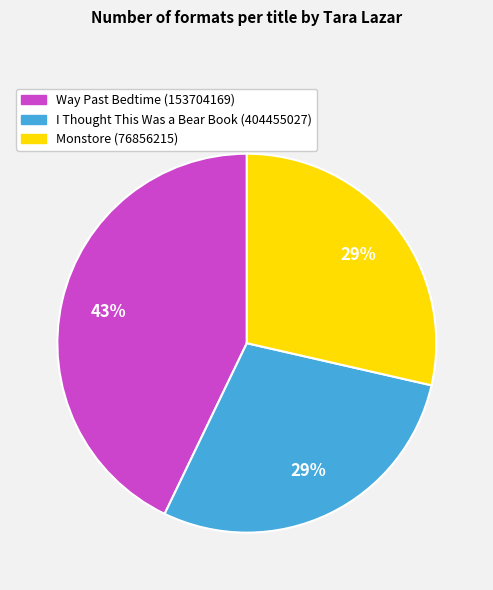

What is the ratio of the value at Monstore (76856215) to the value at I Thought This Was a Bear Book (404455027)?

1.0